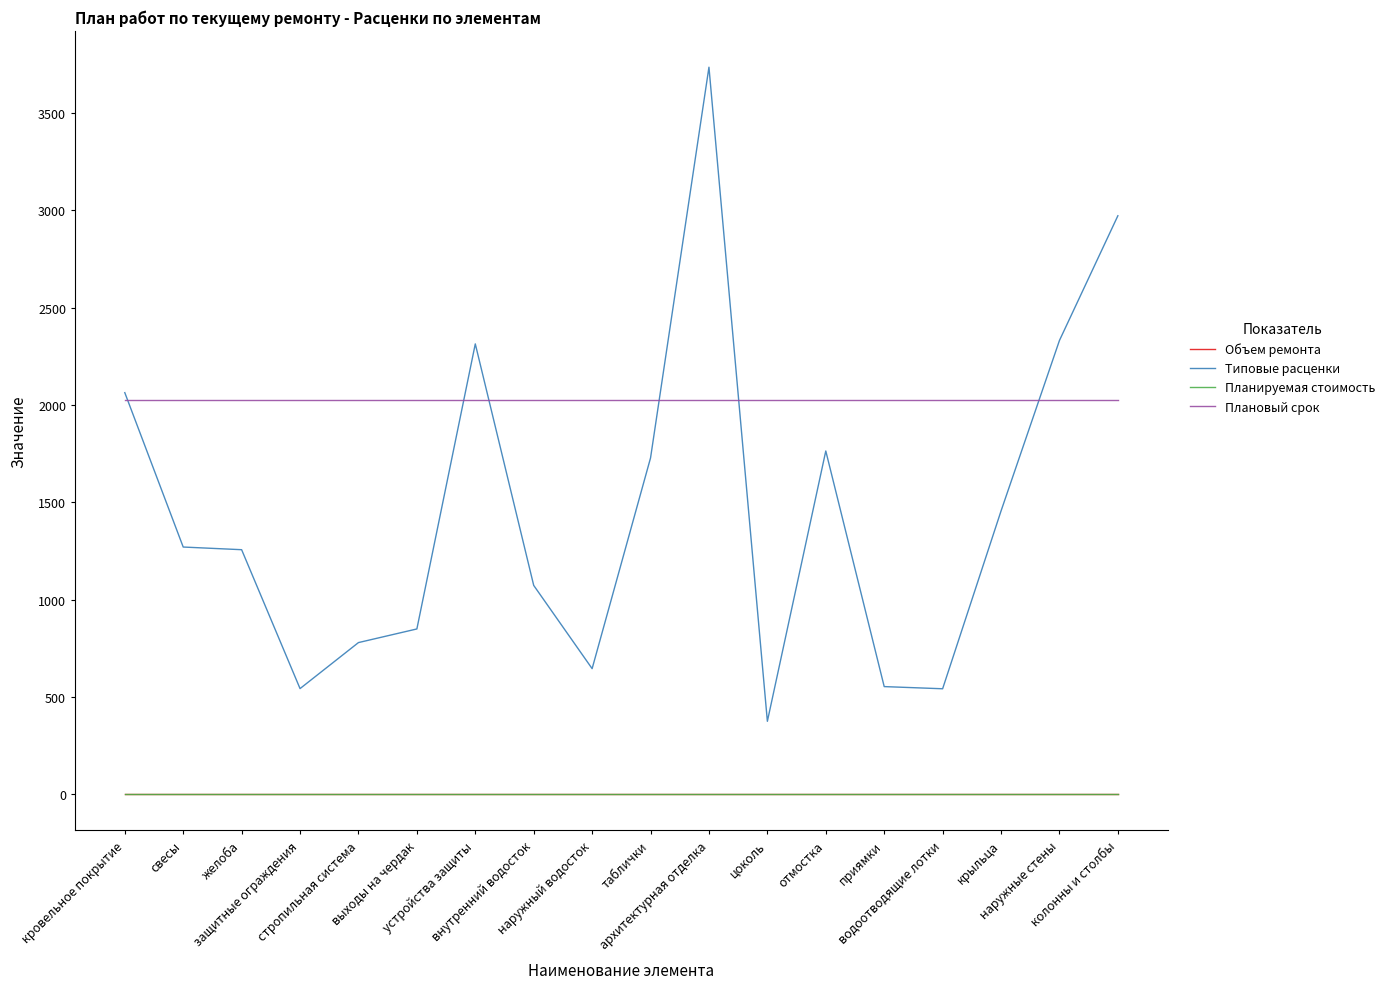

Reading left to right, what are all the values shown in this chart?

Объем ремонта: 0.0	0.0	0.0	0.0	0.0	0.0	0.0	0.0	0.0	0.0	0.0	0.0	0.0	0.0	0.0	0.0	0.0	0.0
Типовые расценки: 2062.8	1269.7	1256.0	542.3	778.8	848.8	2313.3	1072.5	644.9	1727.4	3735.1	374.2	1763.2	552.6	541.4	1455.0	2331.0	2971.8
Планируемая стоимость: 0.0	0.0	0.0	0.0	0.0	0.0	0.0	0.0	0.0	0.0	0.0	0.0	0.0	0.0	0.0	0.0	0.0	0.0
Плановый срок: 2024.0	2024.0	2024.0	2024.0	2024.0	2024.0	2024.0	2024.0	2024.0	2024.0	2024.0	2024.0	2024.0	2024.0	2024.0	2024.0	2024.0	2024.0